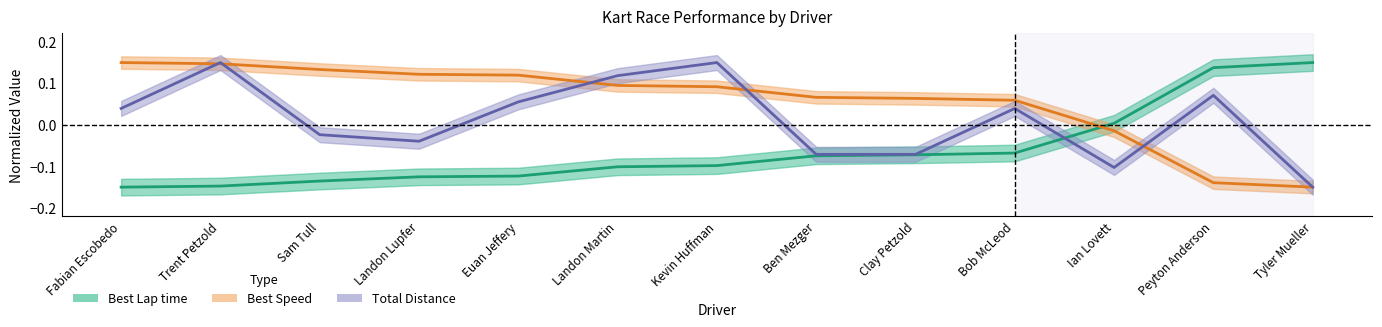

The value of Total Distance at Tyler Mueller is -0.1. True or false?

True